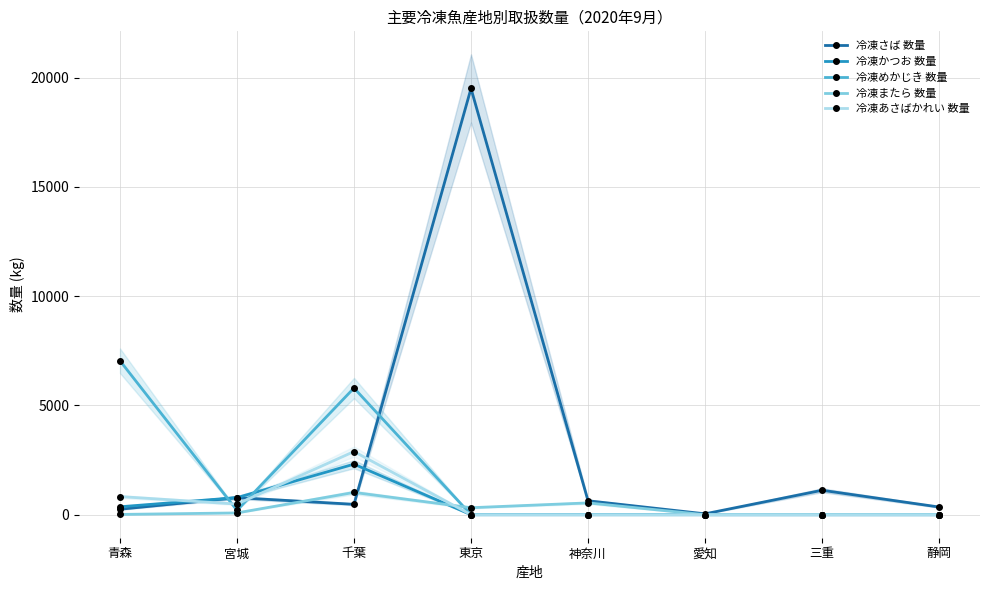

At how many categories does at least one series exceed 15949?

1